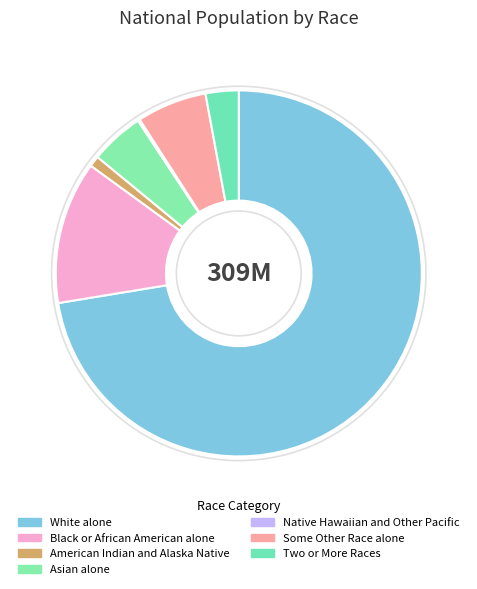

To the nearest percent, what portion does White alone represent?

72%